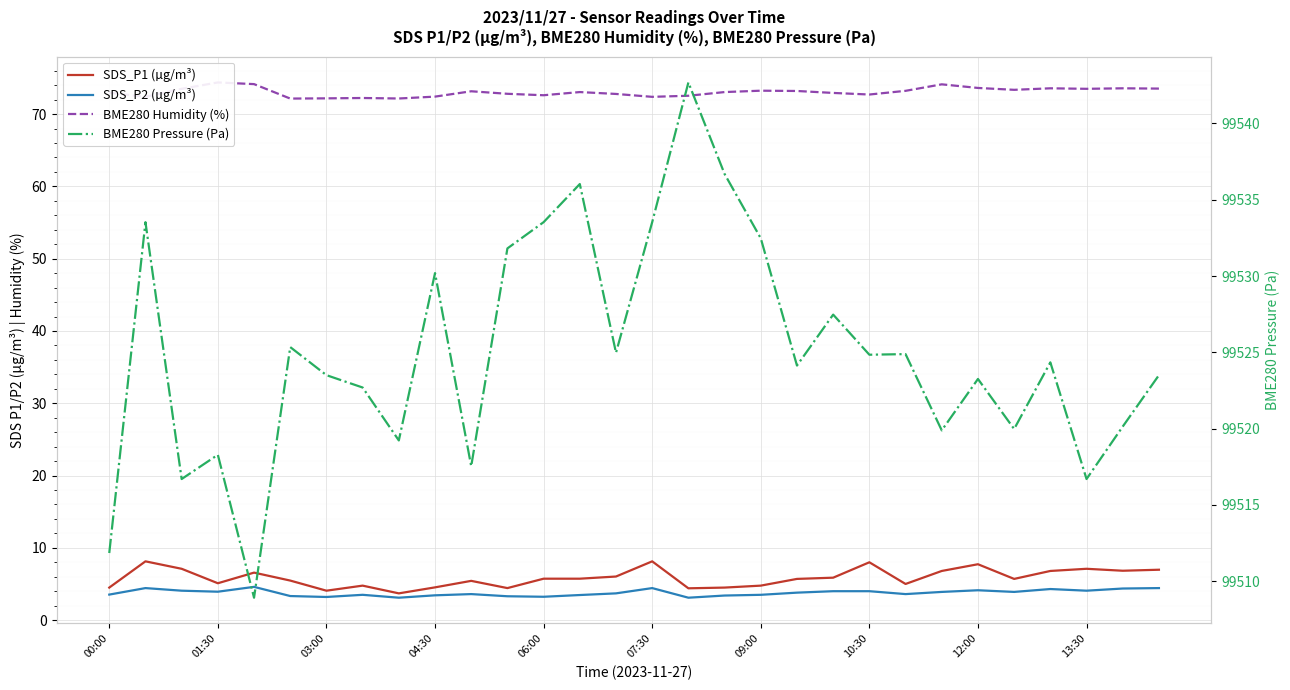

The value of BME280 Pressure (Pa) at 11 is 99531.8. True or false?

True